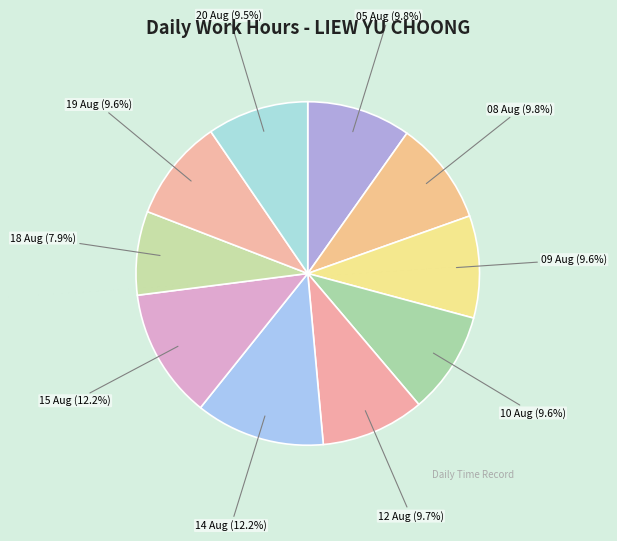

To the nearest percent, what percentage of the pie is 08 Aug?

10%